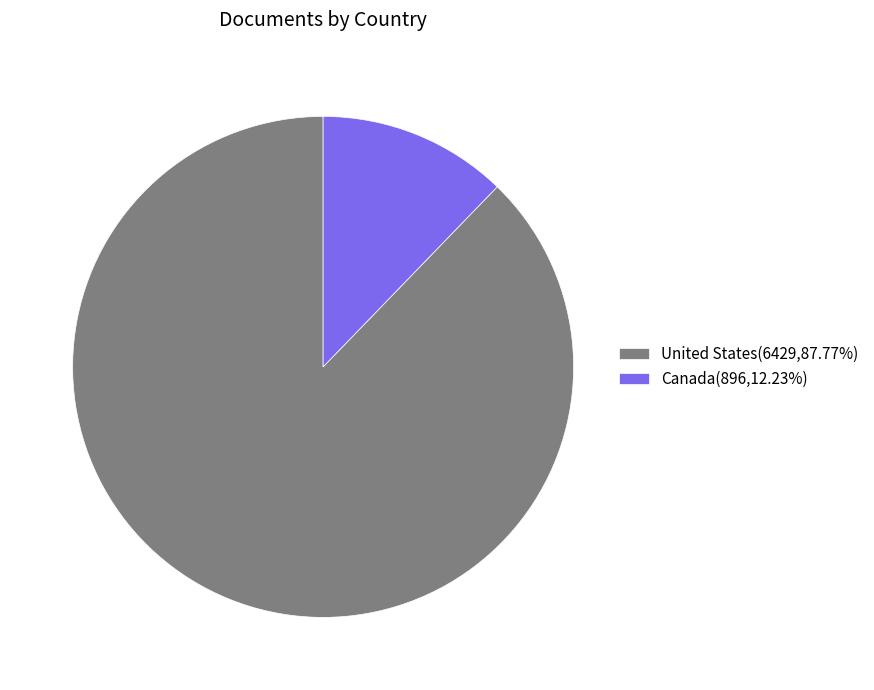

Count the number of slices in the pie.

2